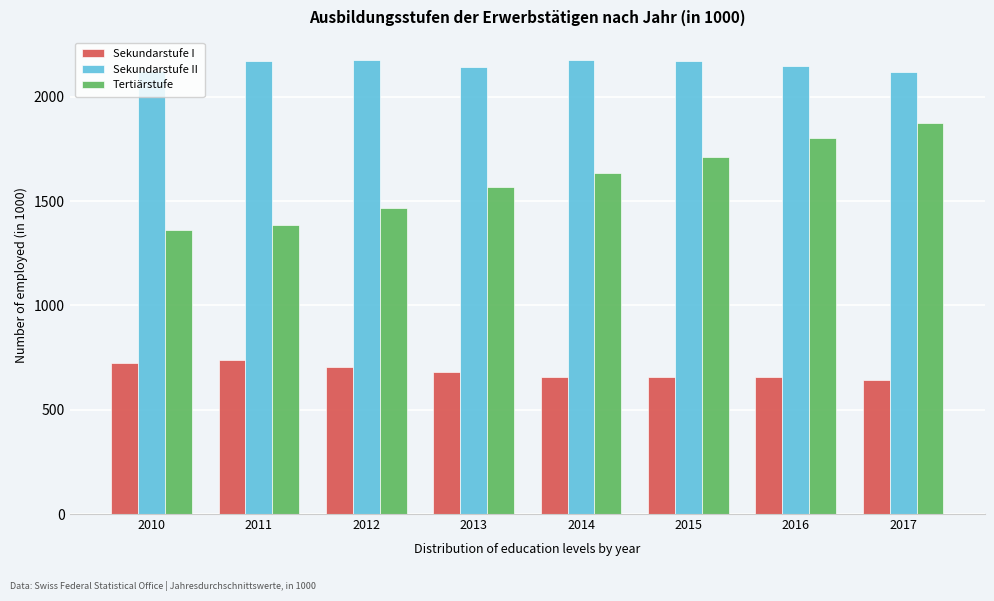

Is the value of Sekundarstufe I at 2016 greater than the value of Tertiärstufe at 2013?

No